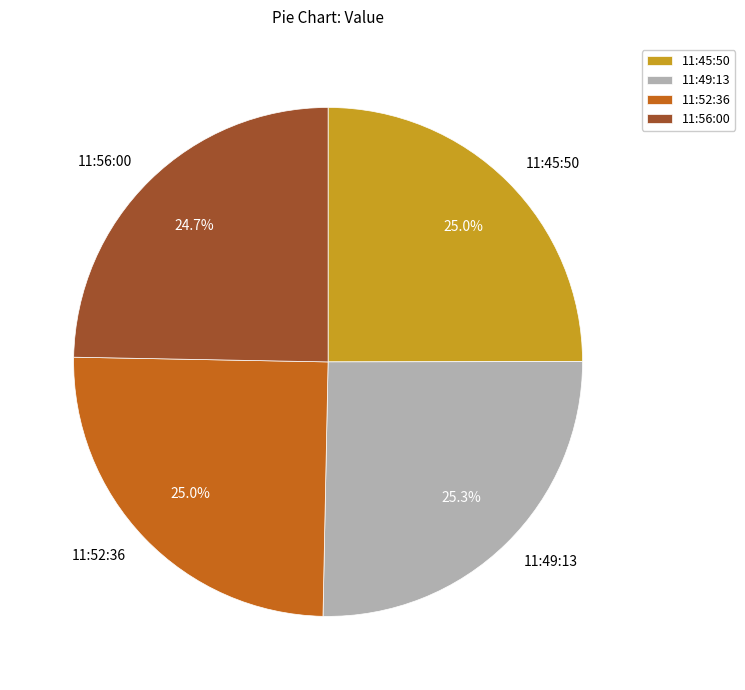

Does any single category account for the majority?

No